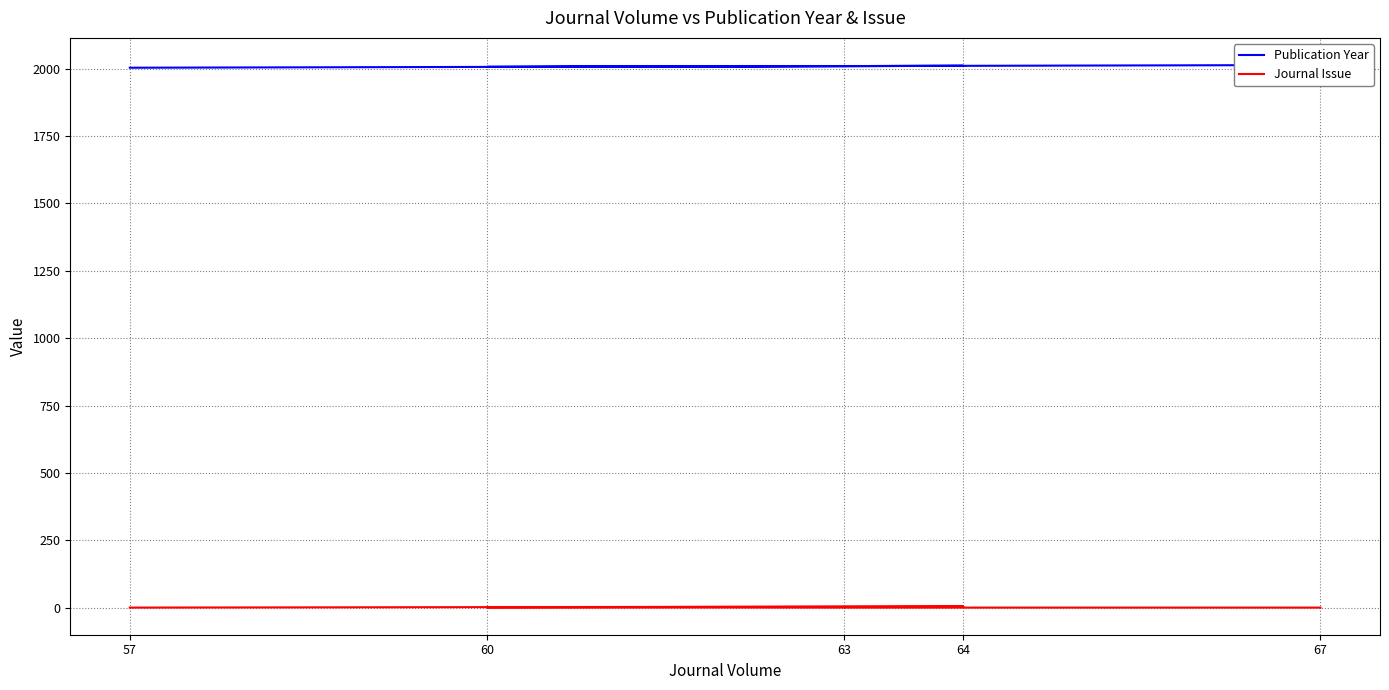

Between 57 and 63, which series saw the biggest shift?

Publication Year